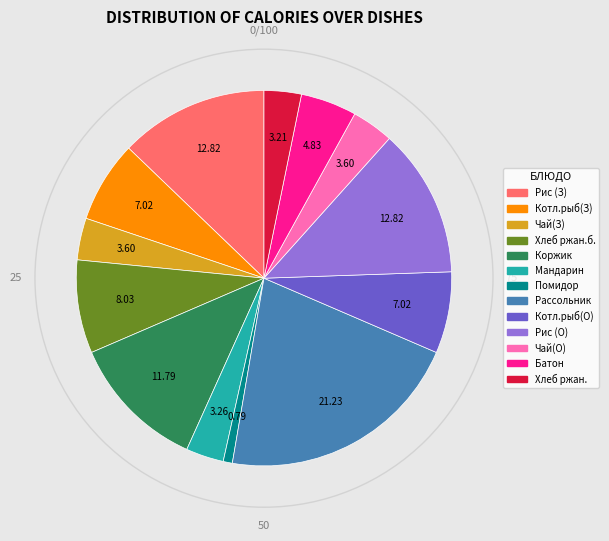

Is there any slice that represents more than half of the pie?

No